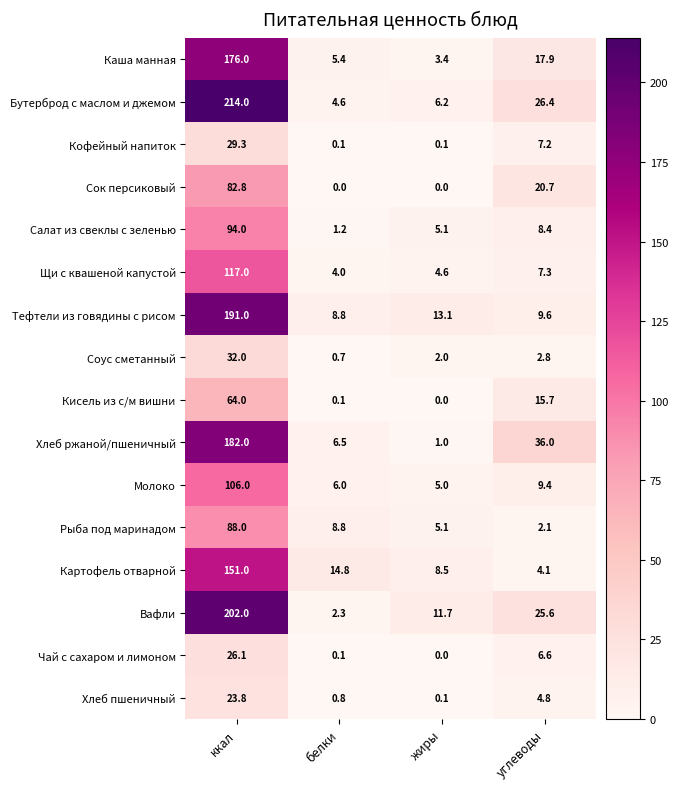

Which series has the largest total across all categories?

Бутерброд с маслом и джемом